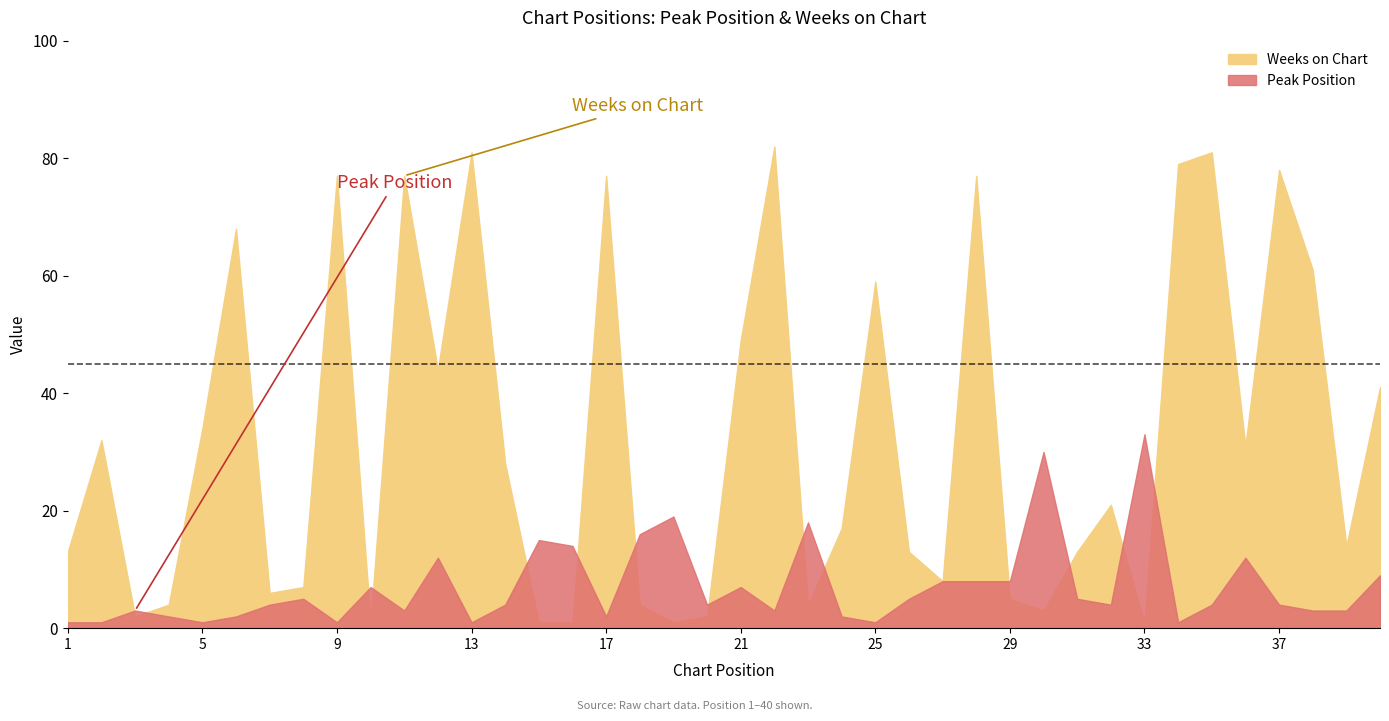

Does the chart have visible grid lines?

No